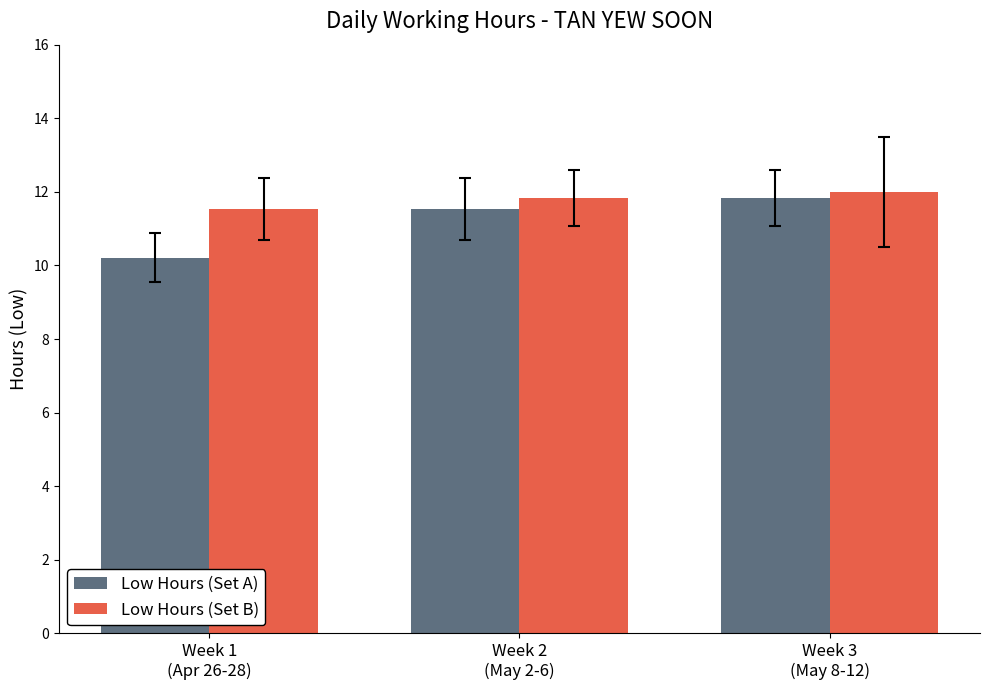

Reading left to right, transcribe all the data shown in this chart.

Low Hours (Set A): 10.2	11.5	11.8
Low Hours (Set B): 11.5	11.8	12.0